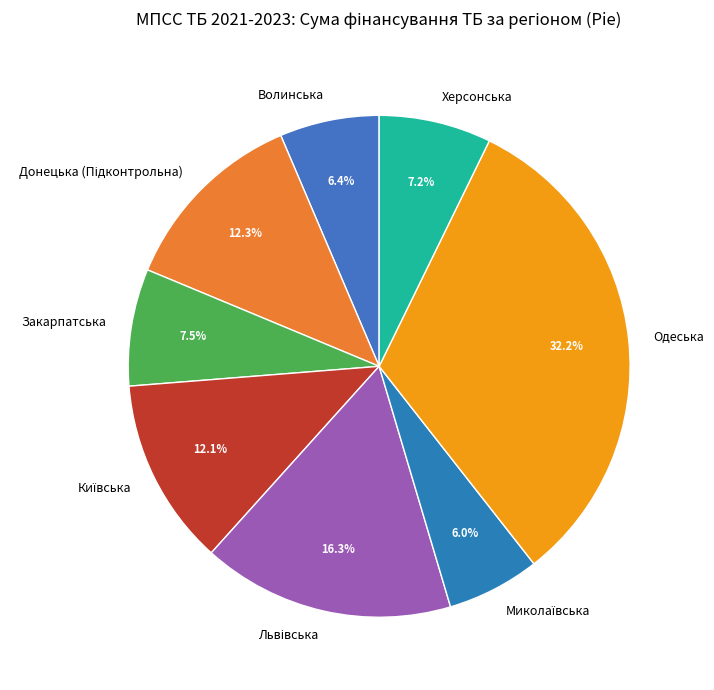

What is the total percentage of Закарпатська and Одеська?

39.7%